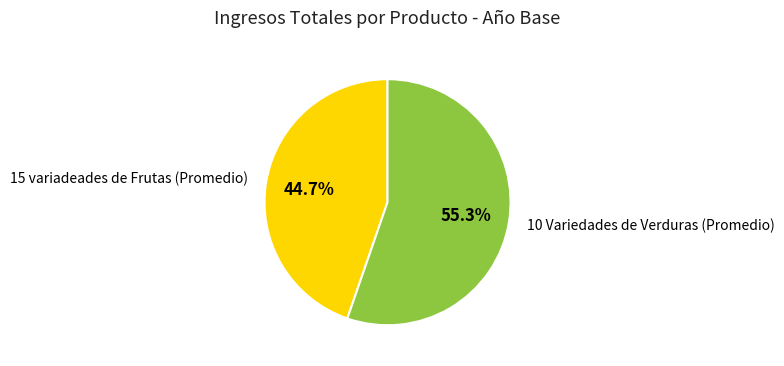

Is there a majority slice in this chart?

Yes